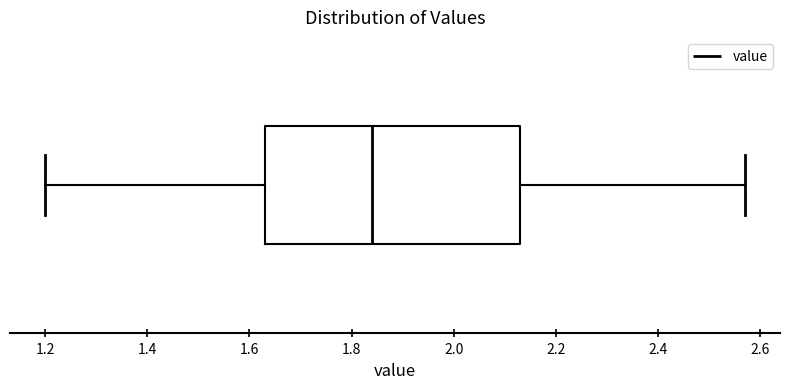

Transcribe this box plot: give where the median line is, the range the box spans, and where the two whiskers end, as read against the x-axis. The values are not printed on the chart, so give them approximately, as read against the axis.

median 1.84, box 1.64 to 2.14, whiskers 1.20 to 2.58